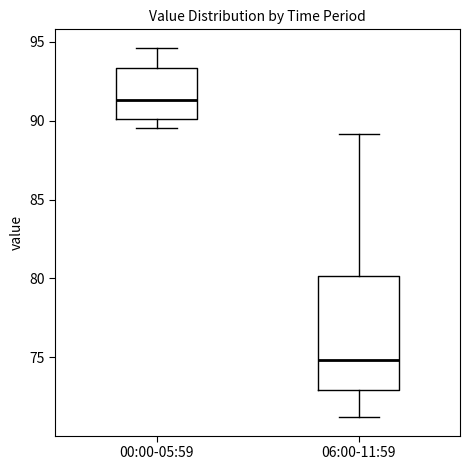

Reading left to right, transcribe this box plot: for each box, give where its median line is, the range the box spans, and where its two whiskers end, as read against the y-axis. The values are not printed on the chart, so give them approximately, as read against the axis.

00:00-05:59: median 91.5, box 90.0 to 93.5, whiskers 89.5 to 94.5
06:00-11:59: median 75.0, box 73.0 to 80.0, whiskers 71.0 to 89.0